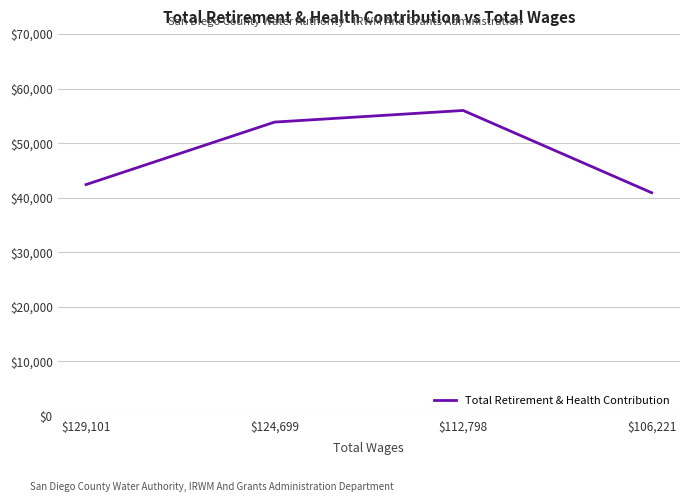

Rank the categories by value from highest to lowest.

$112,798, $124,699, $129,101, $106,221